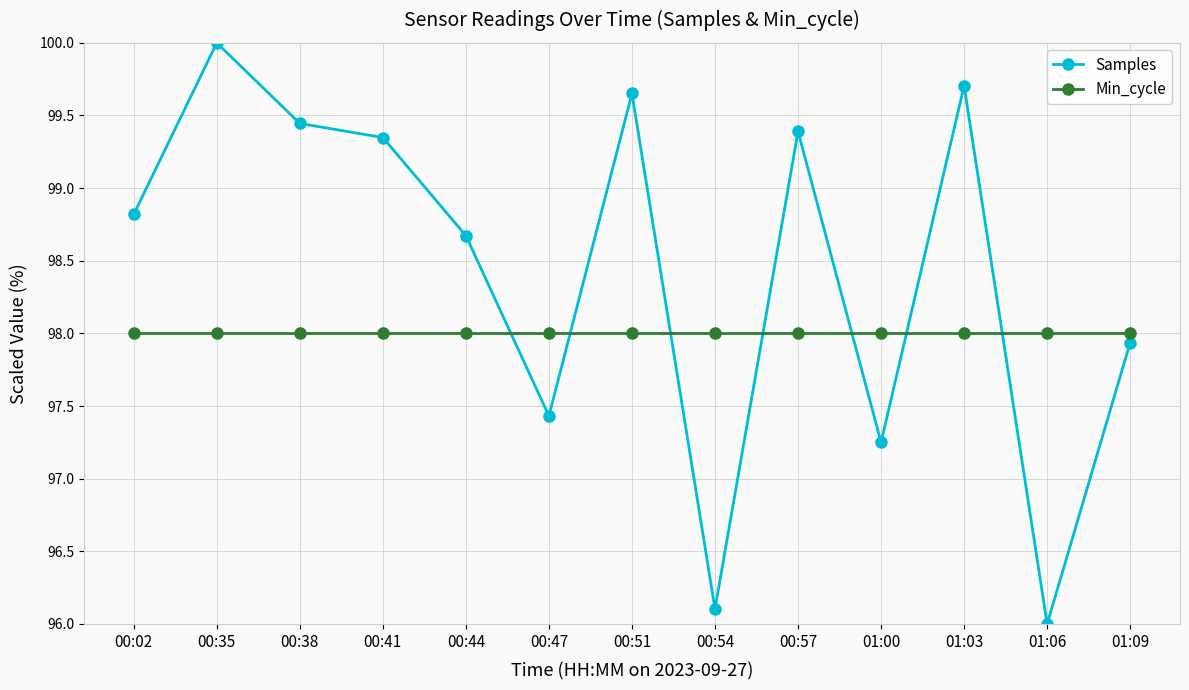

Which series has the largest total across all categories?

Samples